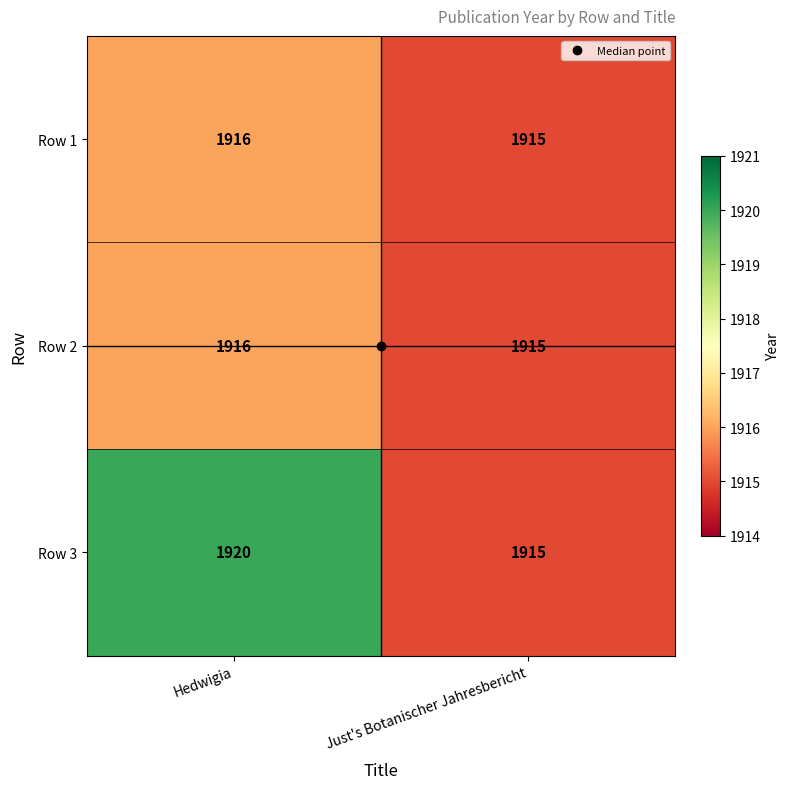

What is the sum of the Row 1 values at Hedwigia and Just's Botanischer Jahresbericht?

3831